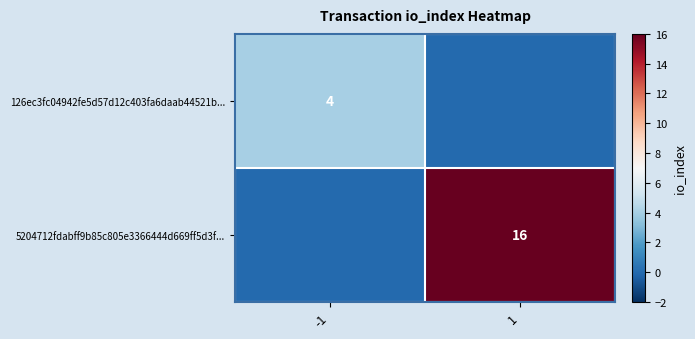

The 126ec3fc04942fe5d57d12c403fa6daab44521b... series shows 4 at -1. True or false?

True